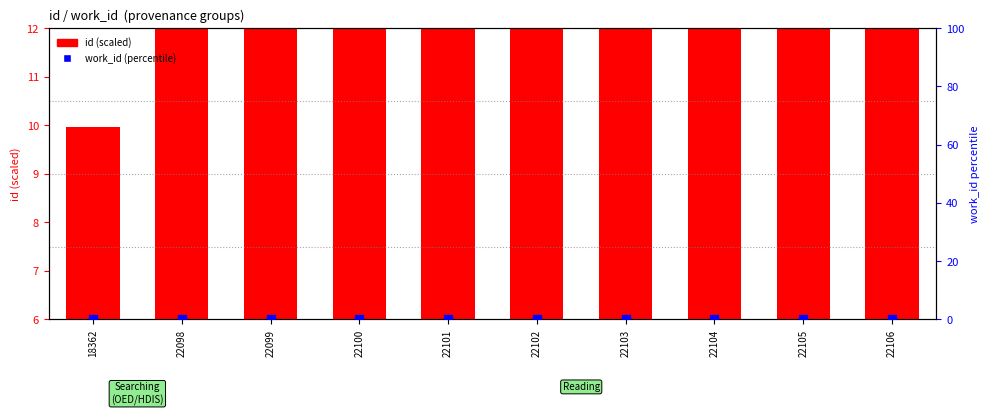

Which series reaches the minimum Y coordinate?

work_id (percentile)